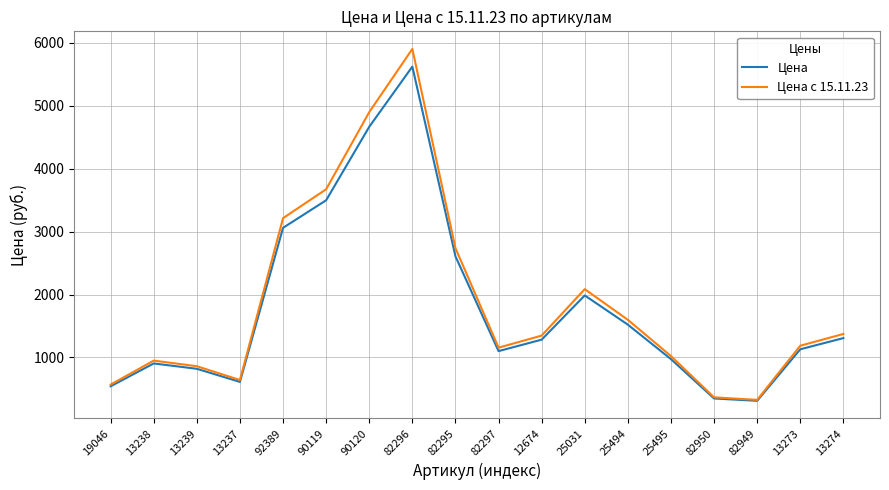

Does the chart display data point markers on the line(s)?

No